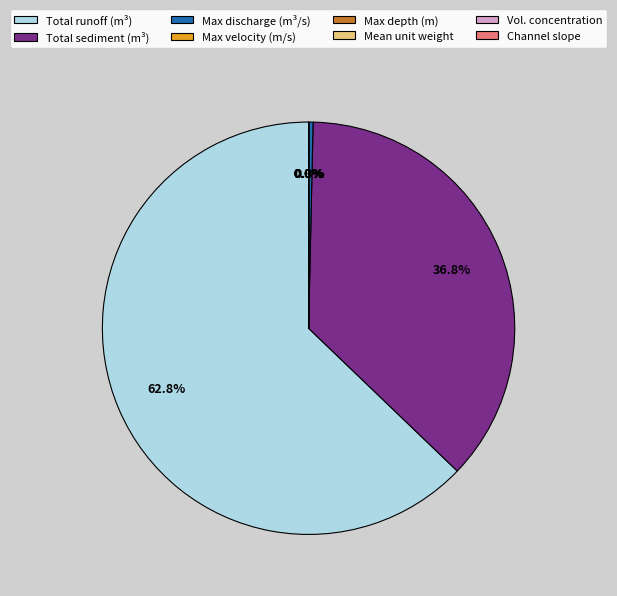

To the nearest percent, what is the average slice percentage?

12%